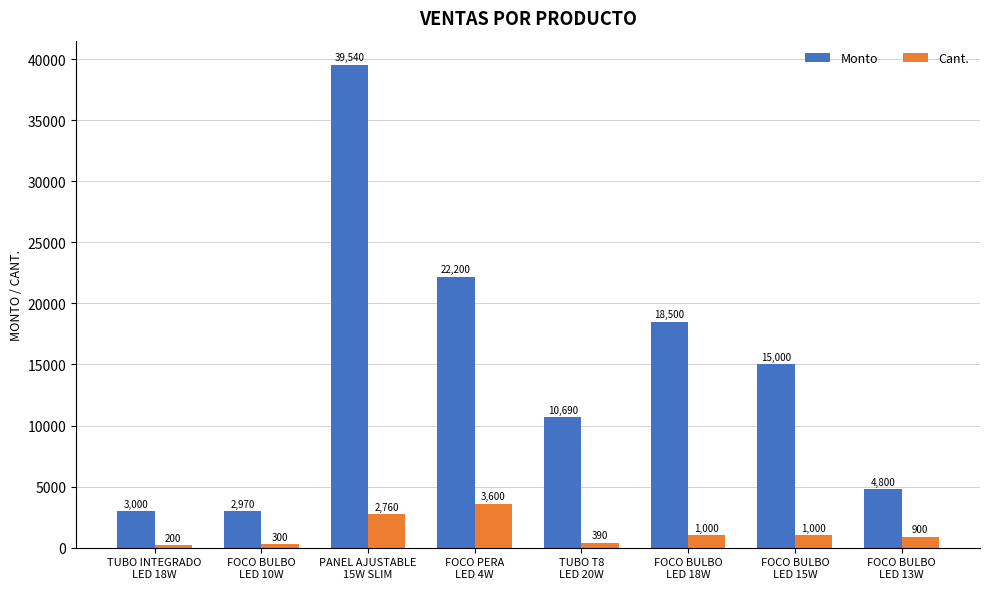

Which category has the lowest value across all series?

TUBO INTEGRADO
LED 18W